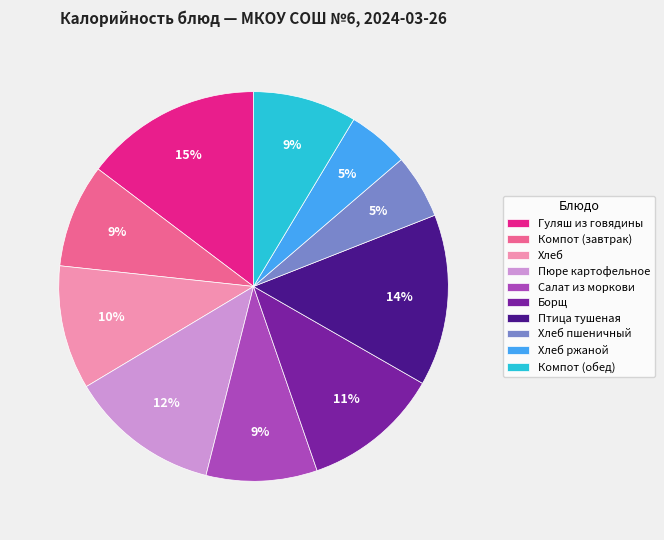

How many slices are in this pie chart?

10